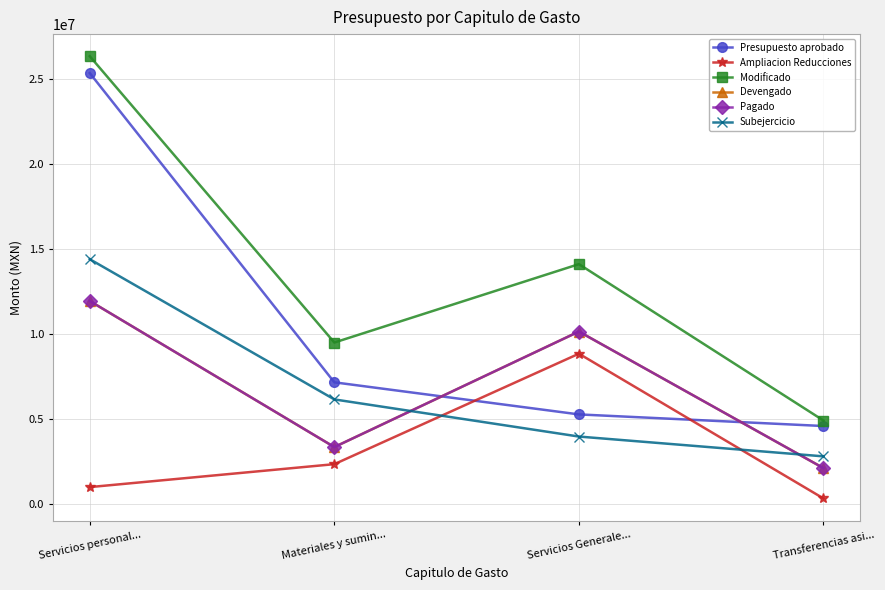

Is this an area chart (filled region under the line)?

No